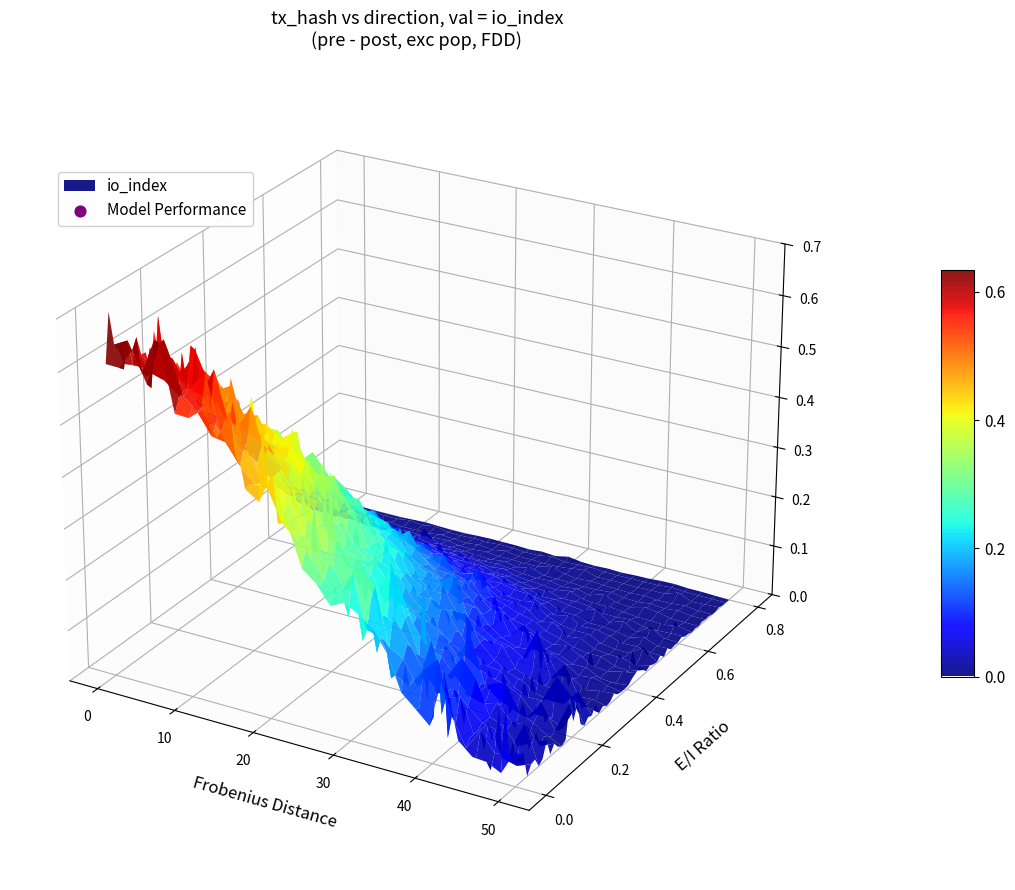

Count the number of data series in this chart.

1